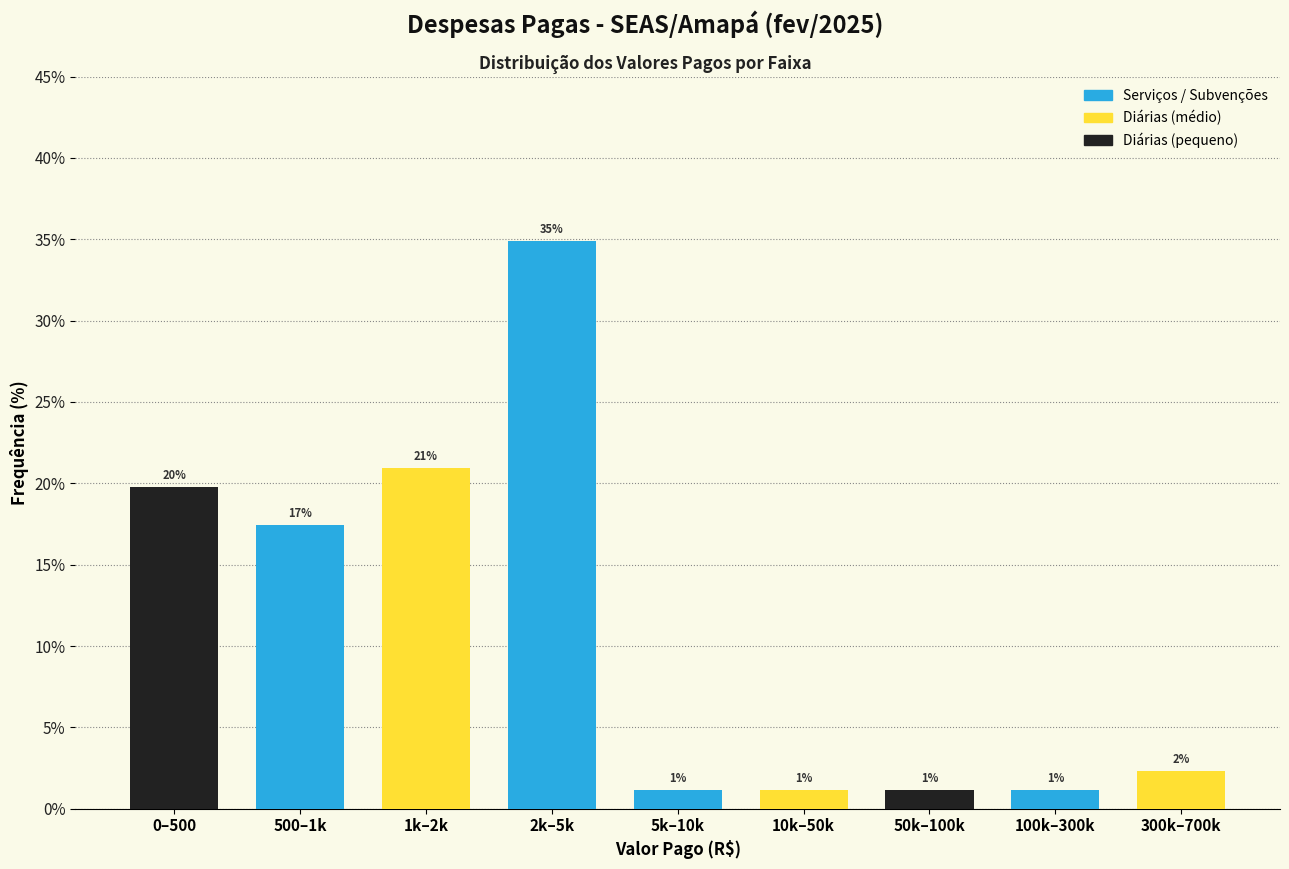

How many bars are there in total?

9